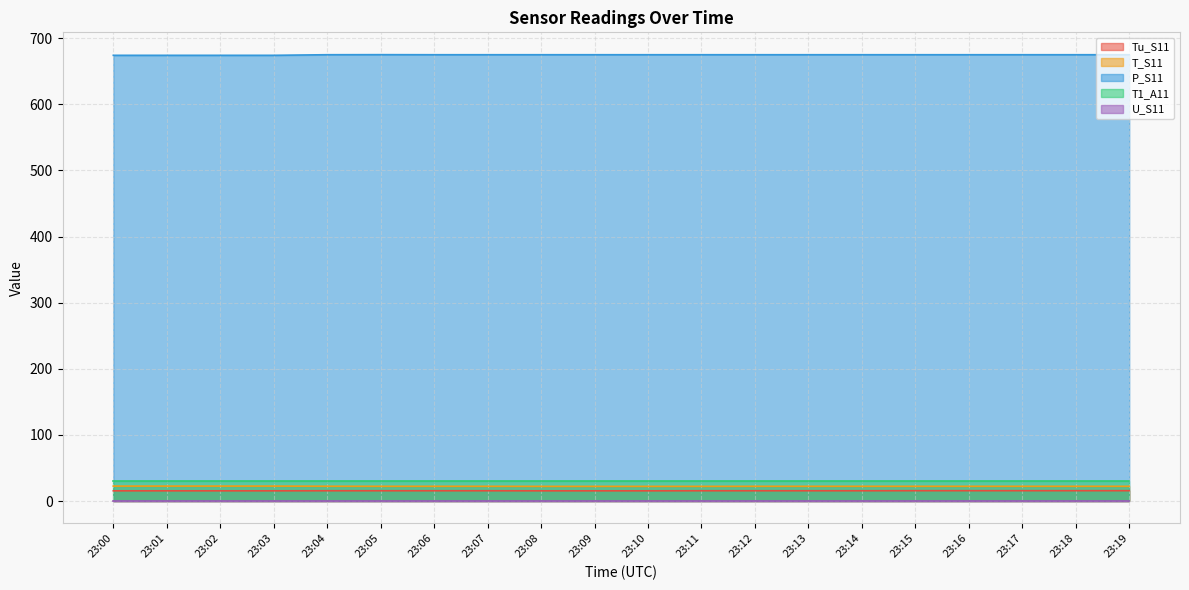

What is the spread (max minus min) of values at 23:01?

674.1